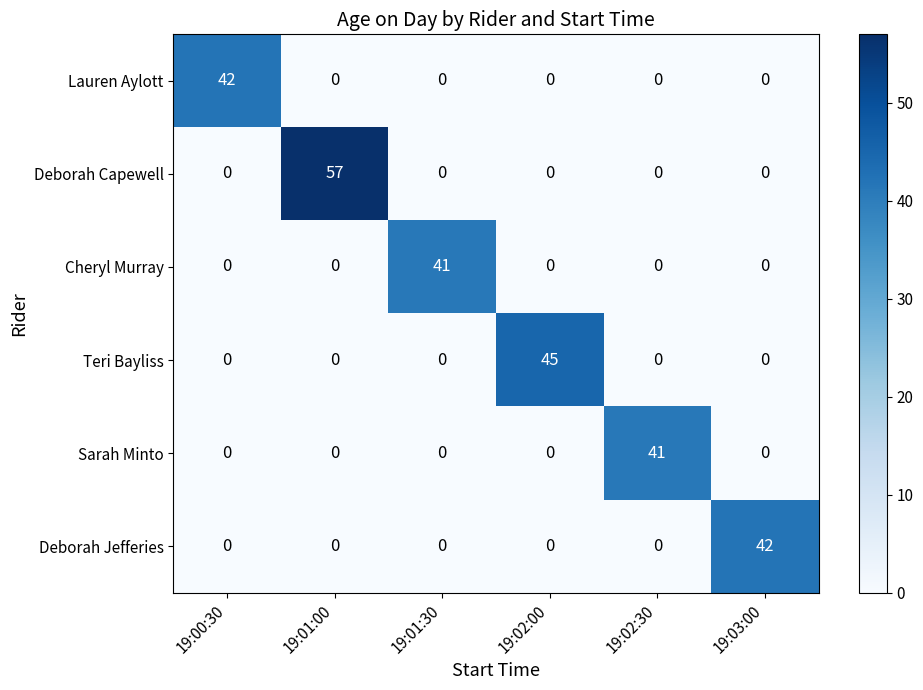

What is the difference between the maximum and minimum values in the Deborah Capewell series?

57